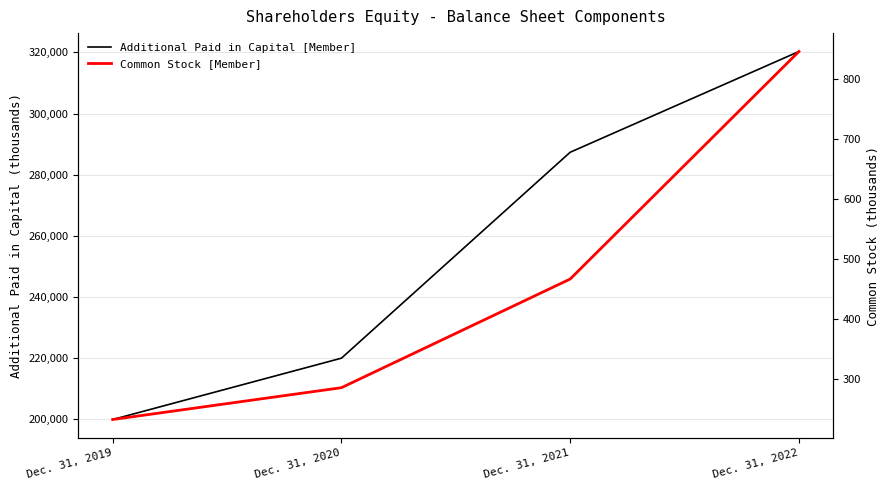

Is it true that Common Stock [Member] equals 286 at Dec. 31, 2020?

True